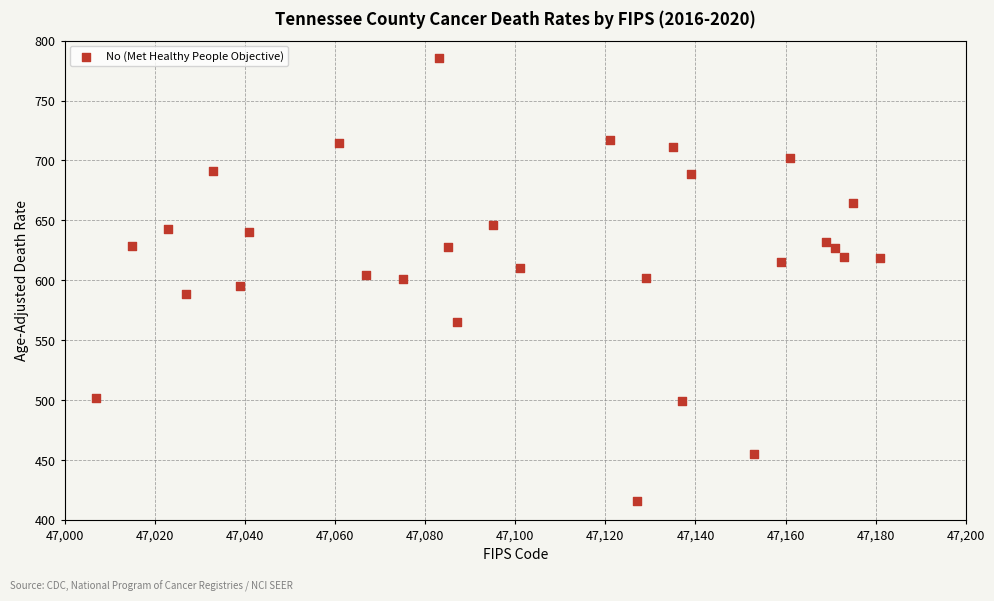

What is the range of X values (max minus min)?

174.0